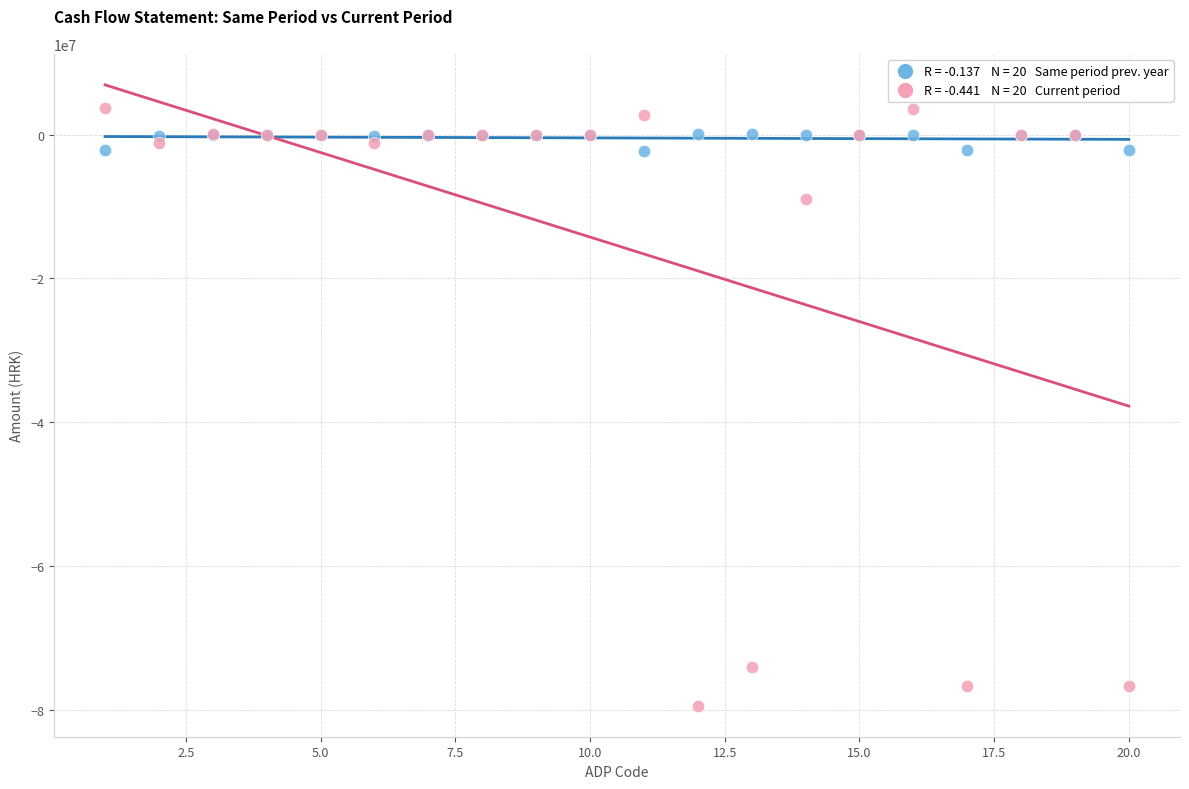

Across all series, what Y value is closest to -37827429?

-8980280